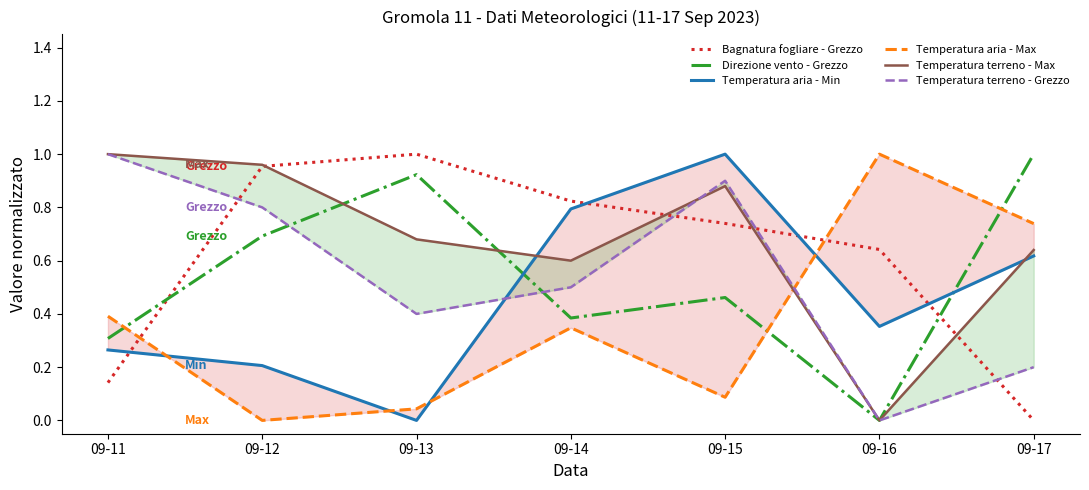

Between which two adjacent categories do Temperatura aria - Max and Direzione vento - Grezzo first intersect?

09-11 and 09-12